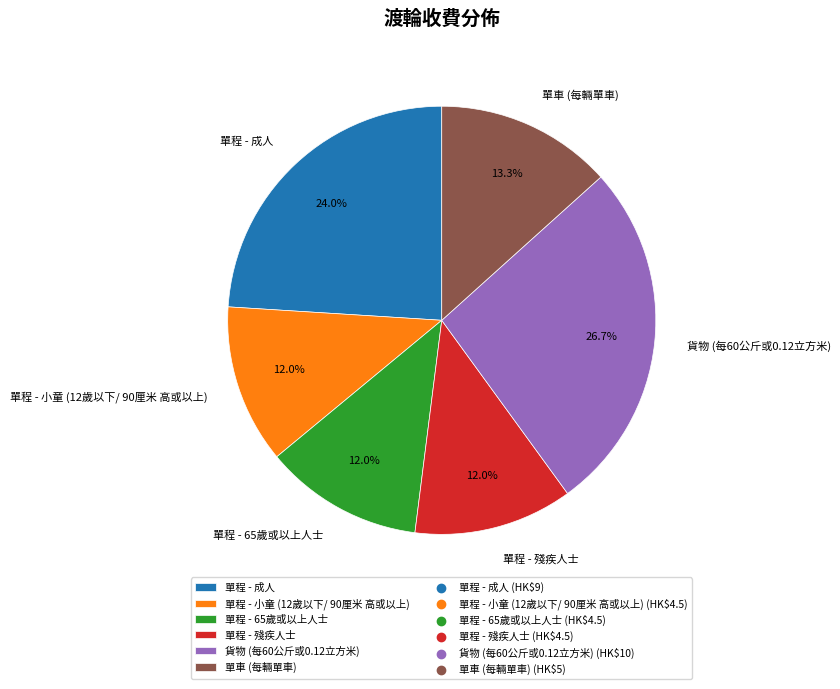

Is the sum of 單程 - 65歲或以上人士 and 單車 (每輛單車) greater than half?

No